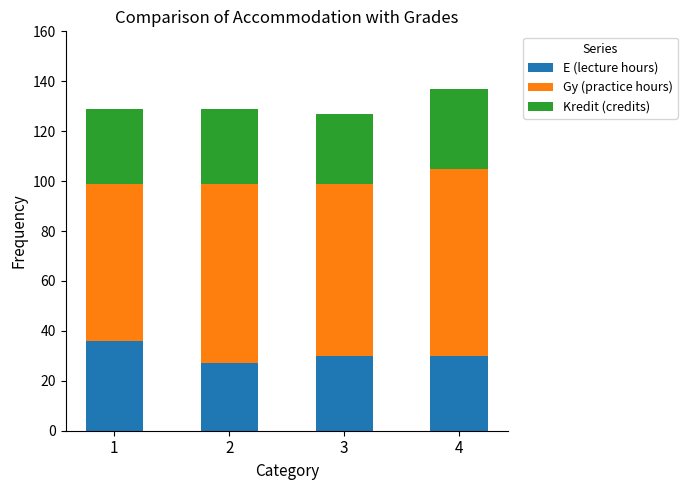

What is the maximum value for E (lecture hours)?

36